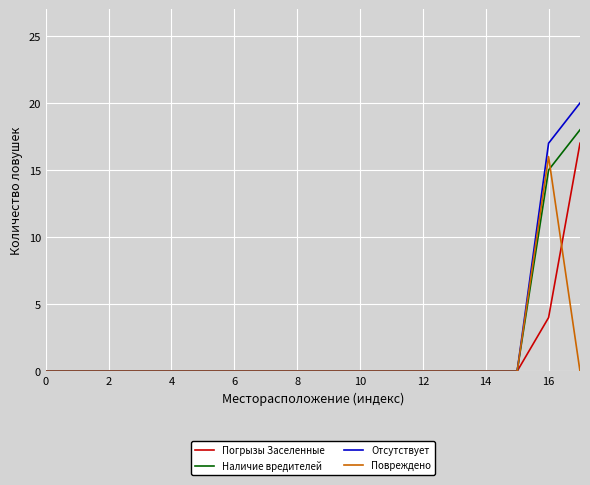

Which series has the largest range (max minus min)?

Отсутствует